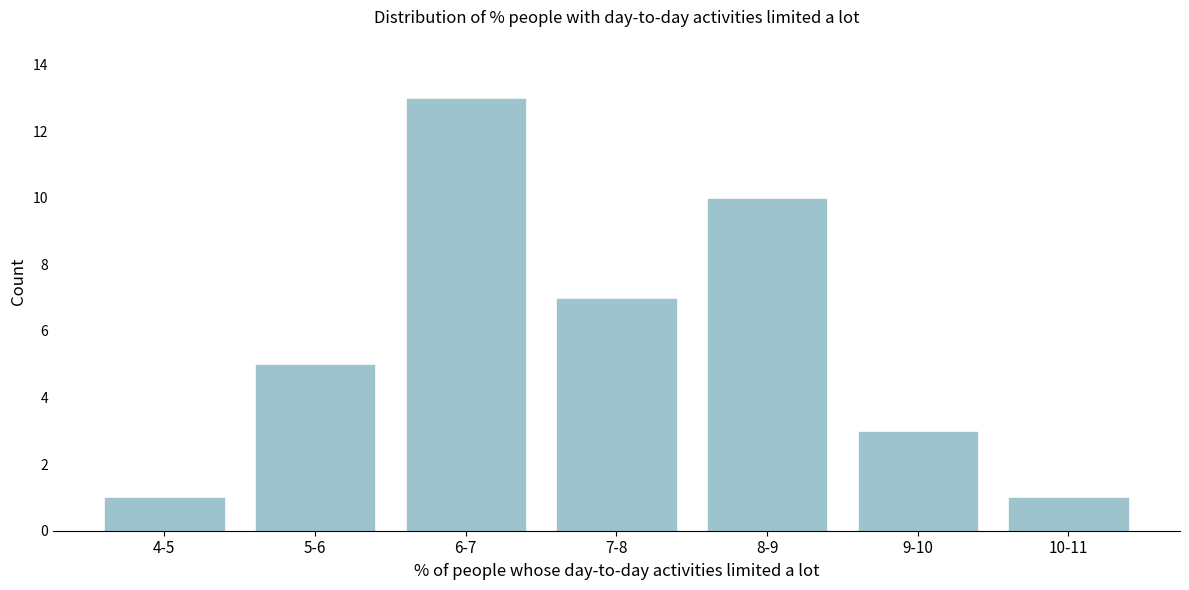

Reading left to right, extract all data points from this chart.

4-5=1	5-6=5	6-7=13	7-8=7	8-9=10	9-10=3	10-11=1